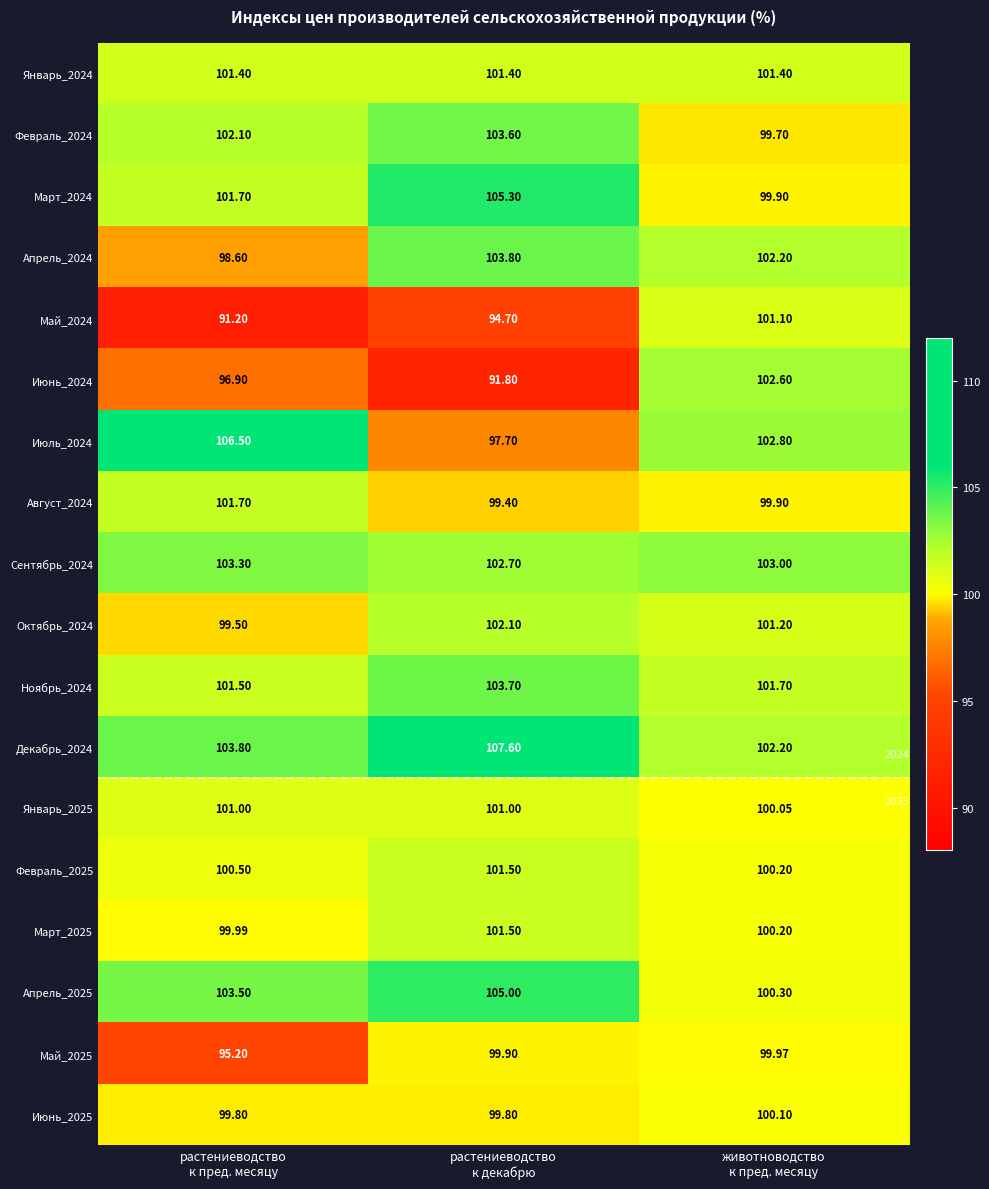

Which series has the largest total across all categories?

Декабрь_2024